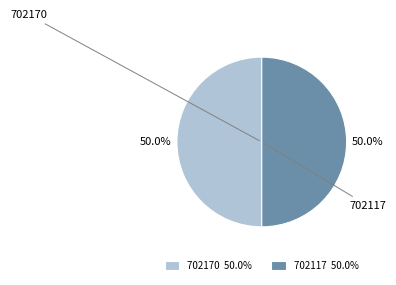

Approximately how many times larger is the value at 702170 compared to 702117?

1.0